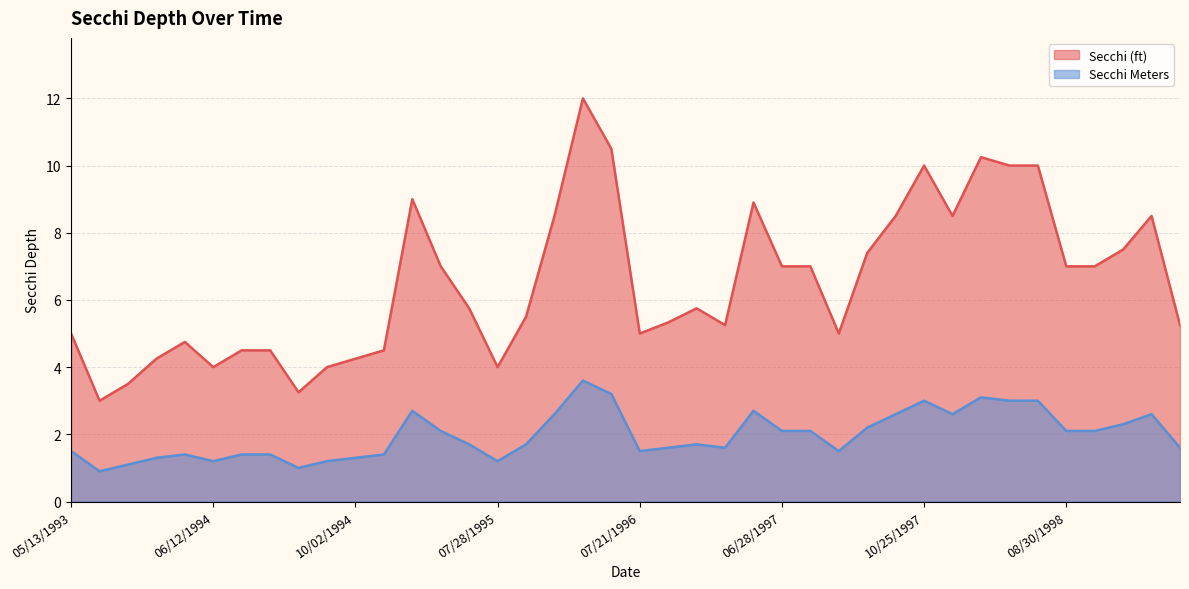

Which series has the widest spread of values?

Secchi (ft)